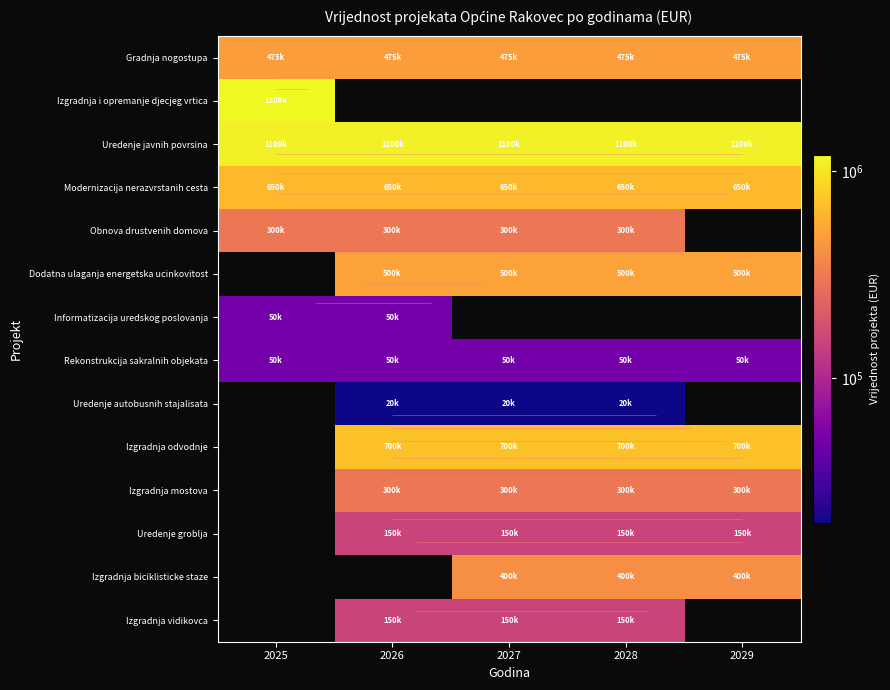

Between 2029 and 2026, which is larger?

2029